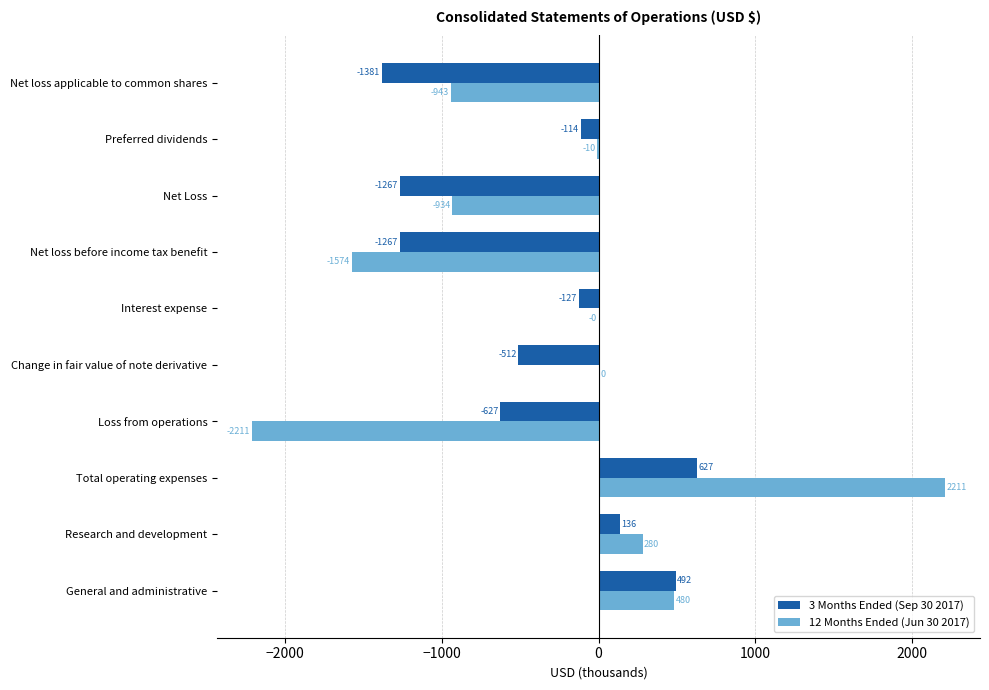

Count the number of categories in the chart.

10